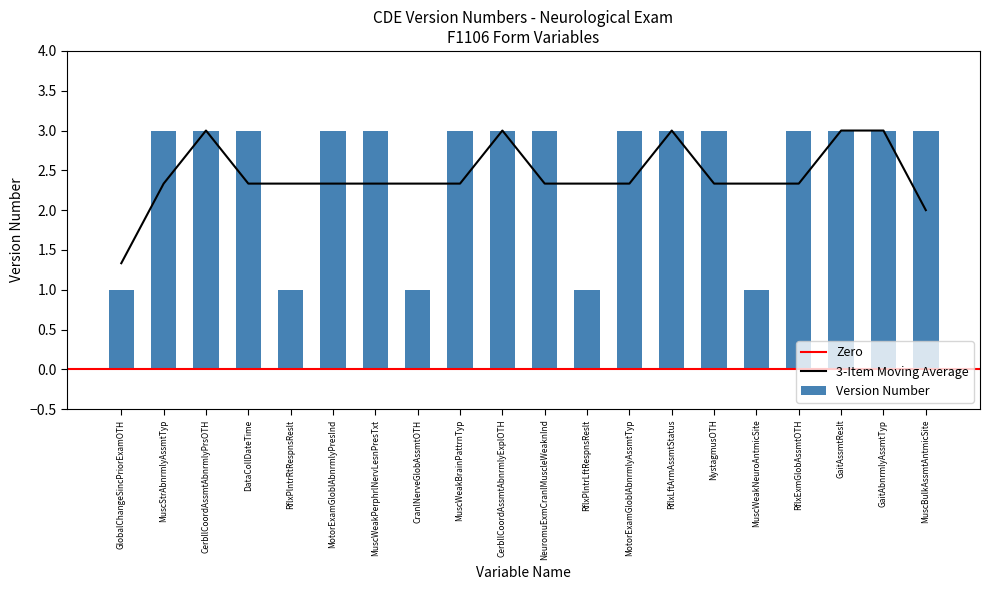

Reading left to right, list all the values displayed in this chart.

1	3	3	3	1	3	3	1	3	3	3	1	3	3	3	1	3	3	3	3